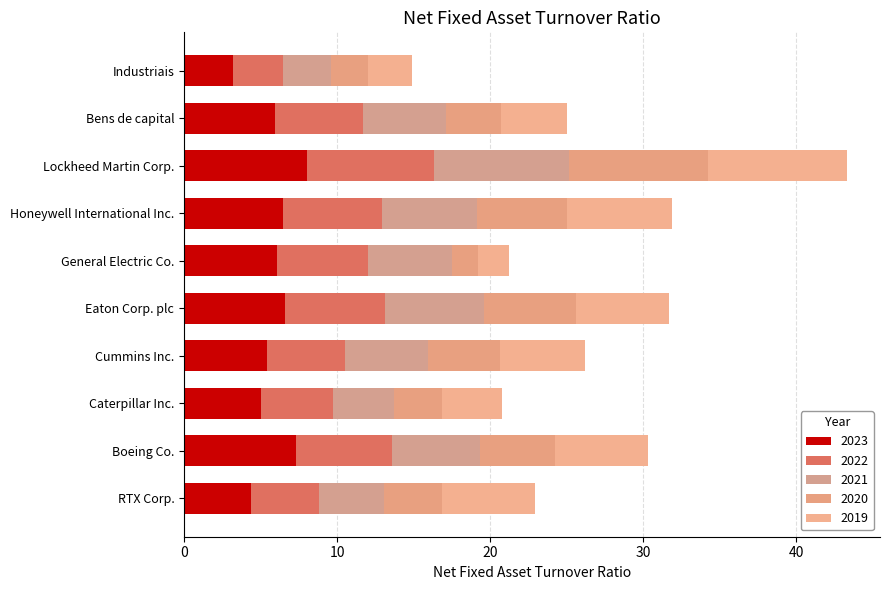

How many values in the 2023 series exceed 6?

5